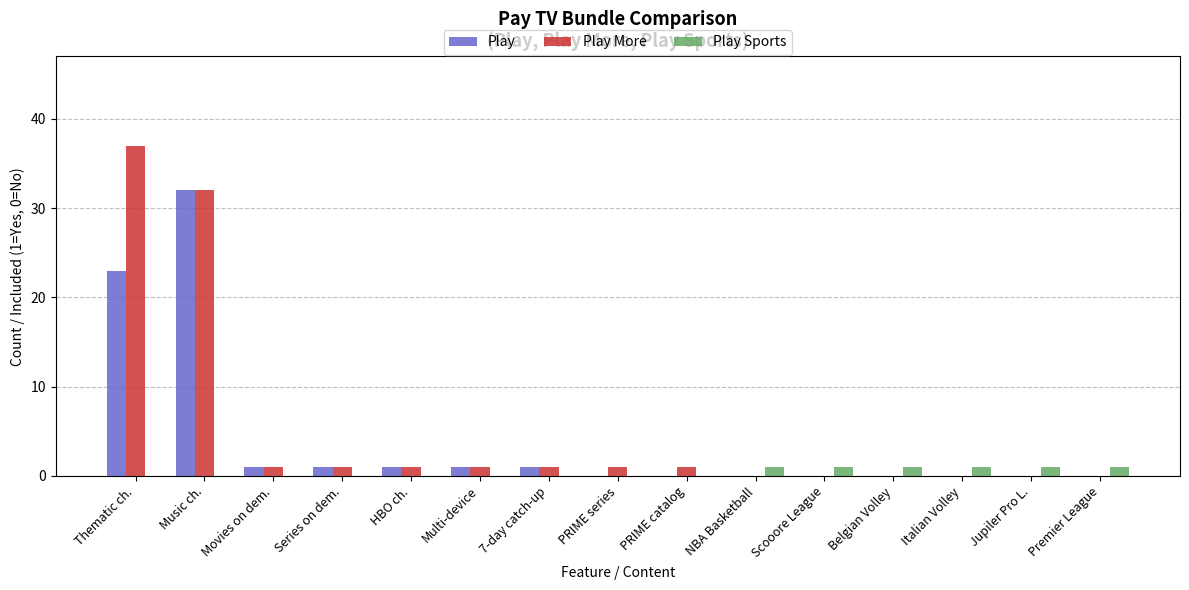

How many groups of bars are there?

15